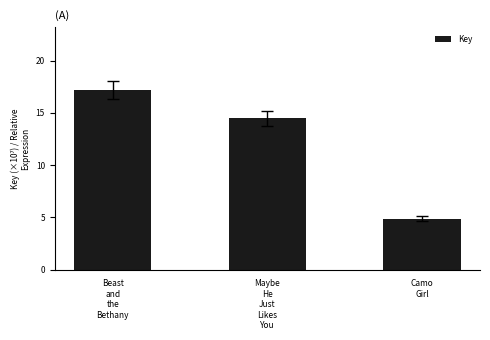

Does the chart contain any negative values?

No